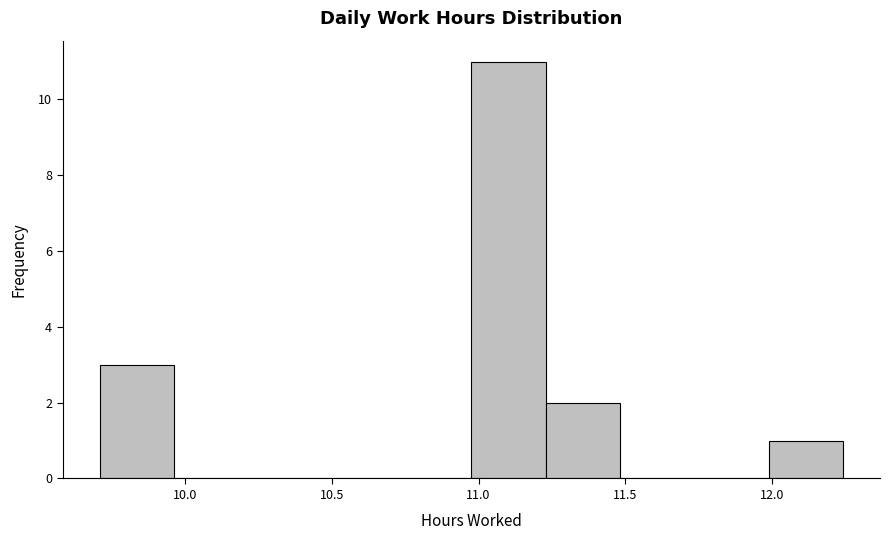

Reading left to right, list every bar in this chart as the range it spans on the x-axis followed by its height. Neither the bar edges nor the heights are printed on the chart, so give them approximately, as read against the axes.

9.70 to 9.95: 3
9.95 to 10.20: 0
10.20 to 10.45: 0
10.45 to 10.70: 0
10.70 to 11.00: 0
11.00 to 11.25: 11
11.25 to 11.50: 2
11.50 to 11.75: 0
11.75 to 12.00: 0
12.00 to 12.25: 1